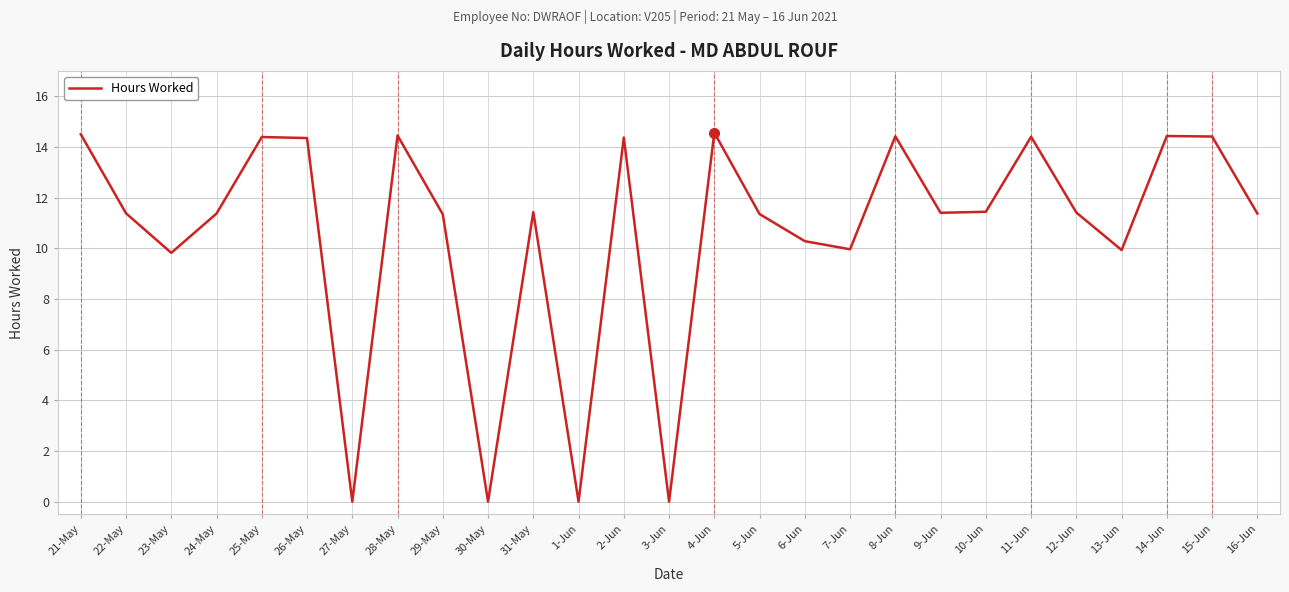

Between 3-Jun and 9-Jun, which is larger?

9-Jun